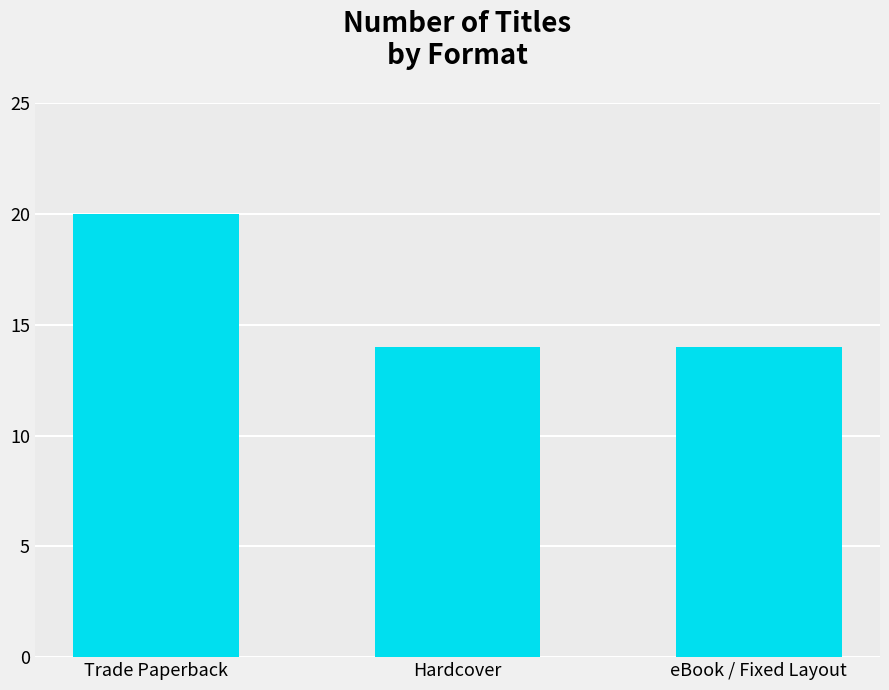

What is the sum of the values at eBook / Fixed Layout and Trade Paperback?

34